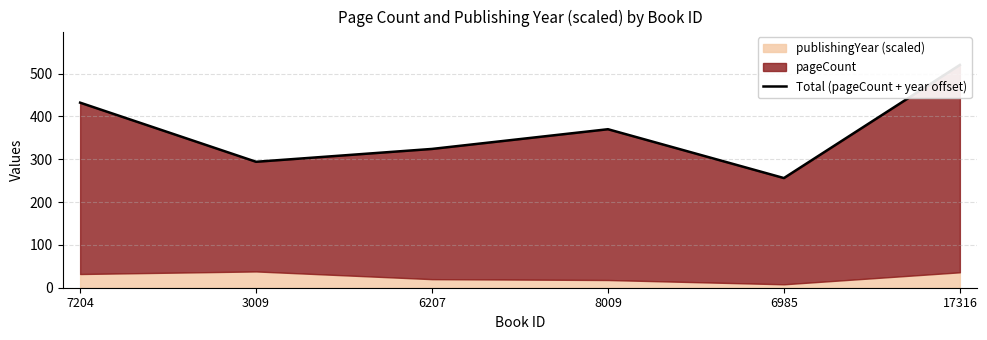

What value does the data have at 17316, to the nearest 50?

500